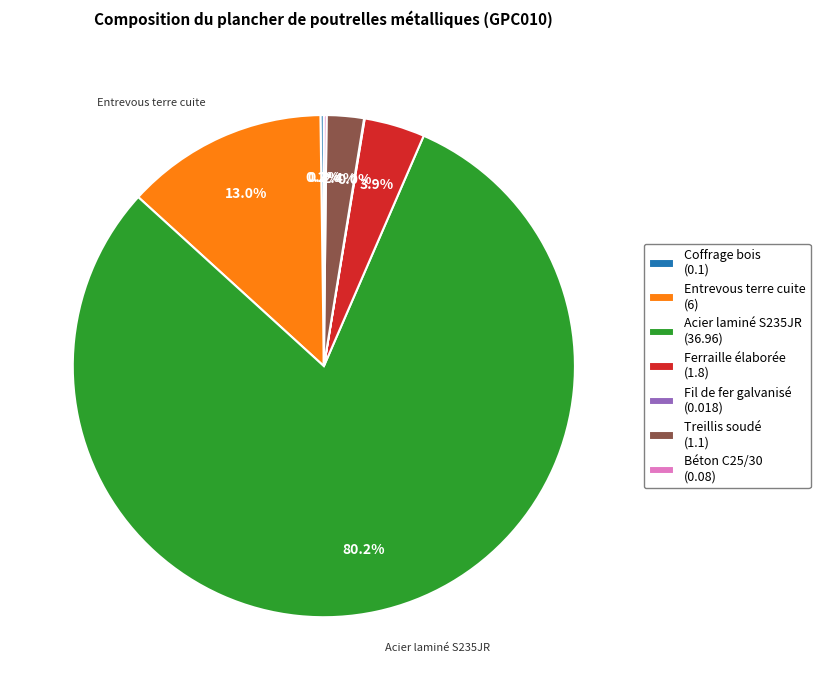

What is the largest slice in the pie chart?

Acier laminé S235JR (36.96)